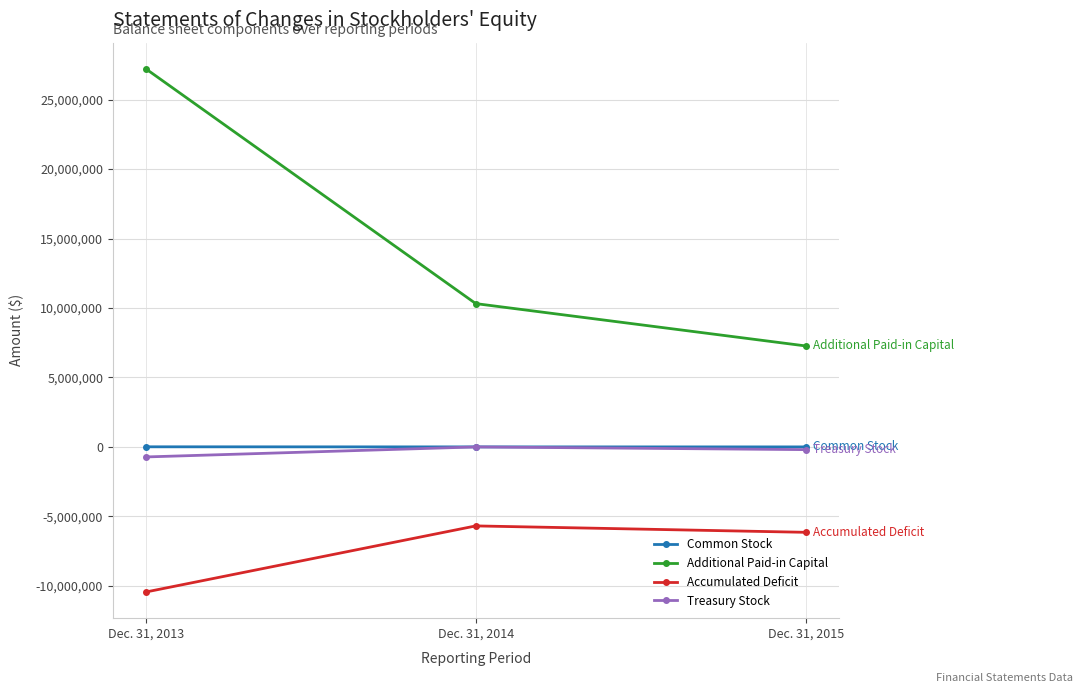

What is the total value across all series at Dec. 31, 2014?

4633480